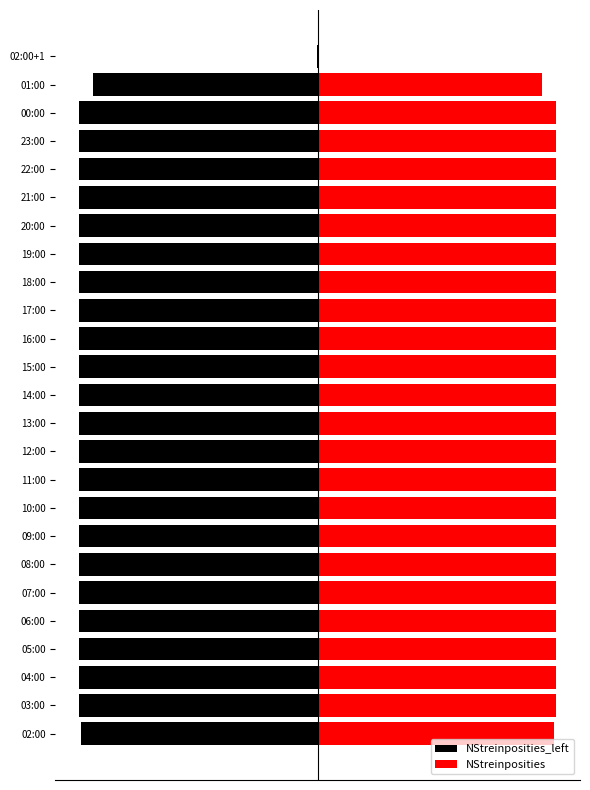

Rank the series by their average value, from lowest to highest.

NStreinposities_left, NStreinposities